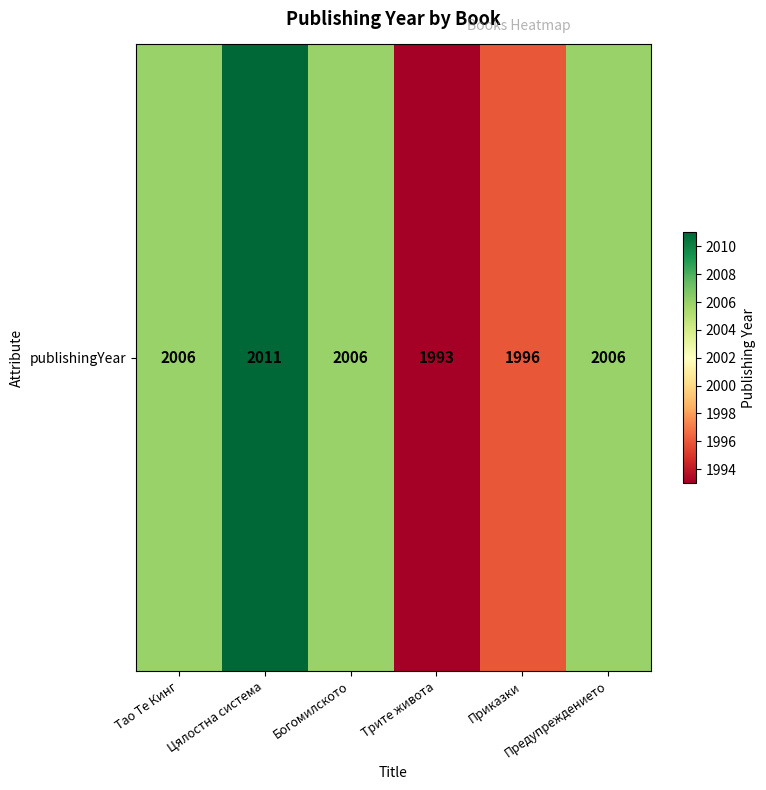

The chart shows a value of 2663 at Тао Те Кинг. True or false?

False